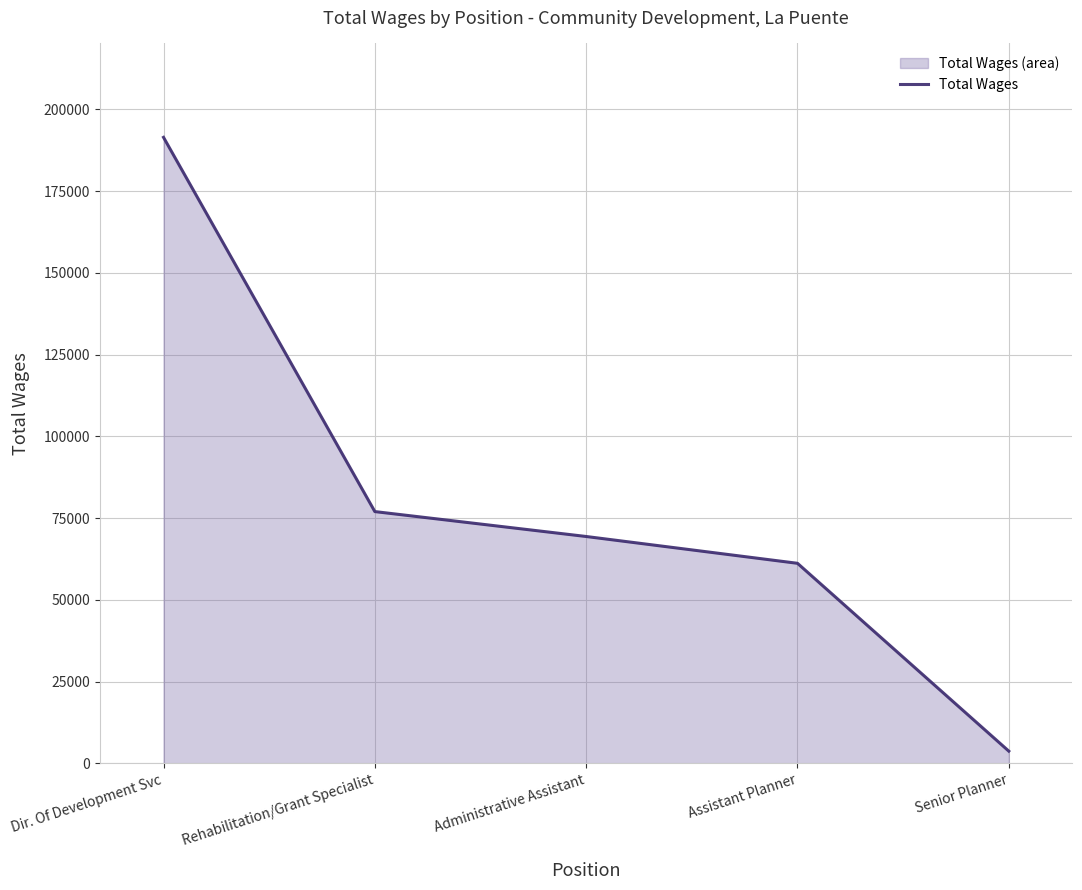

Reading left to right, extract all data points from this chart.

Dir. Of Development Svc=191461	Rehabilitation/Grant Specialist=77001	Administrative Assistant=69383	Assistant Planner=61184	Senior Planner=3736